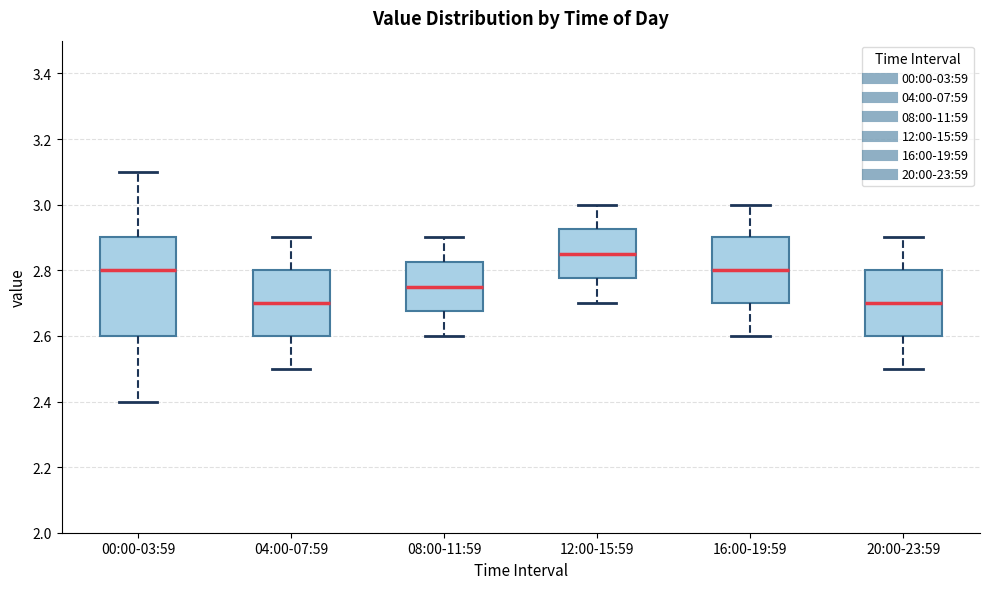

Where does the median line of the box for 12:00-15:59 sit on the y-axis? The values are not printed on the chart, so give them approximately, as read against the axis.

2.86